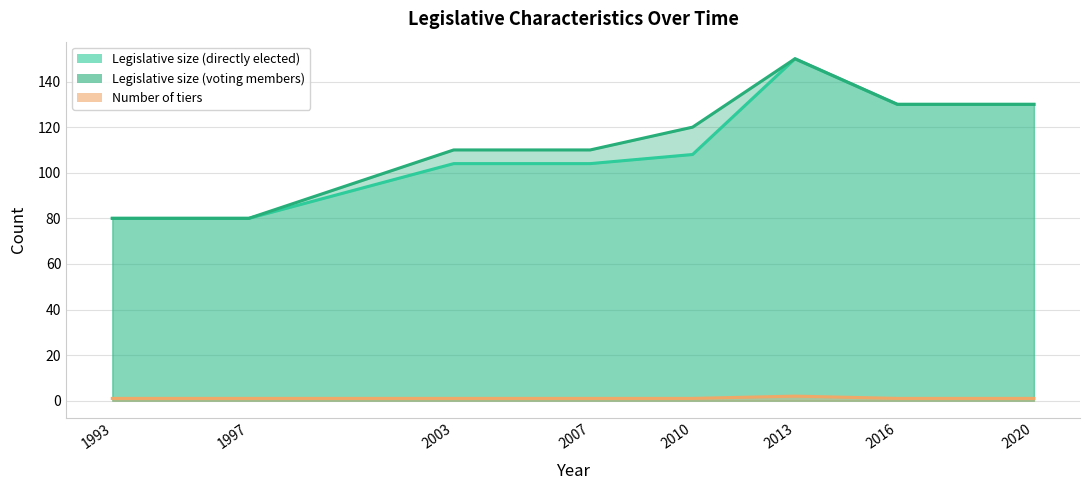

Which series has the widest spread of values?

Legislative size (directly elected) (line)